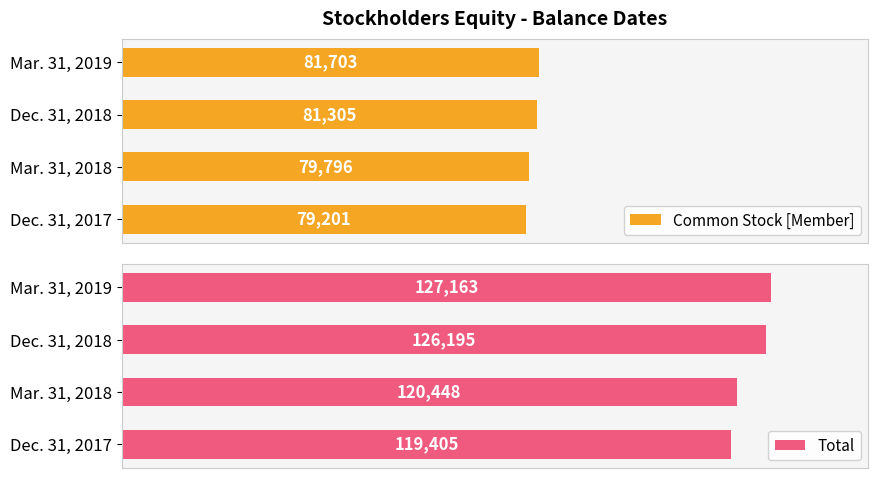

Reading left to right, list all the values displayed in this chart.

Common Stock [Member]: 79201	79796	81305	81703
Total: 119405	120448	126195	127163